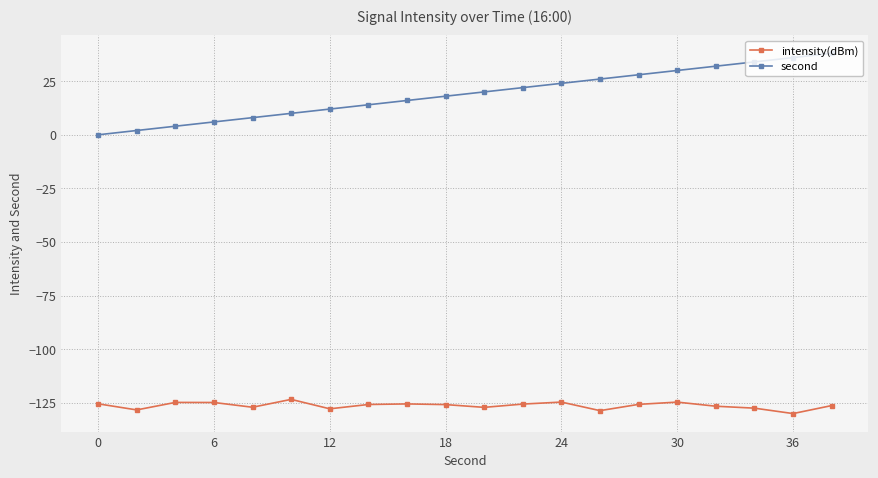

Which series has the largest range (max minus min)?

second